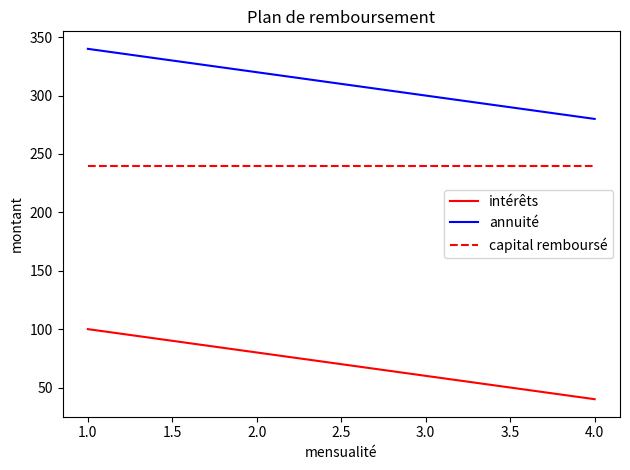

True or false: intérêts and annuité cross at least once.

False